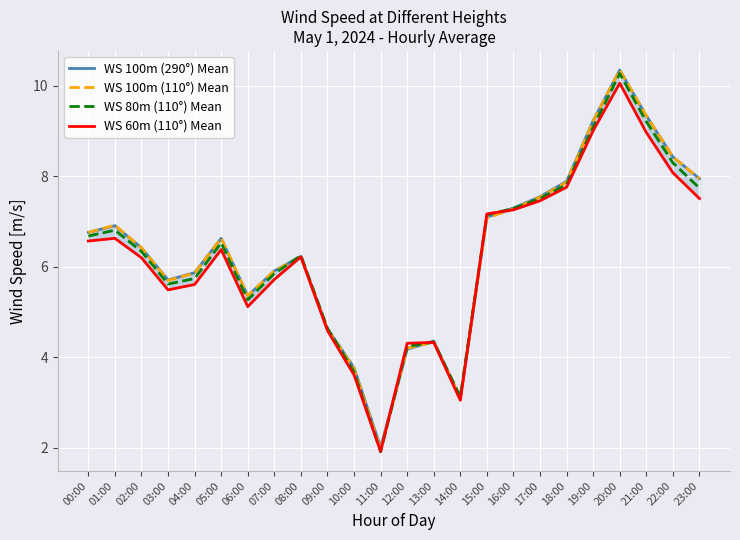

What is the sum of all WS 100m (290°) Mean values?

153.0